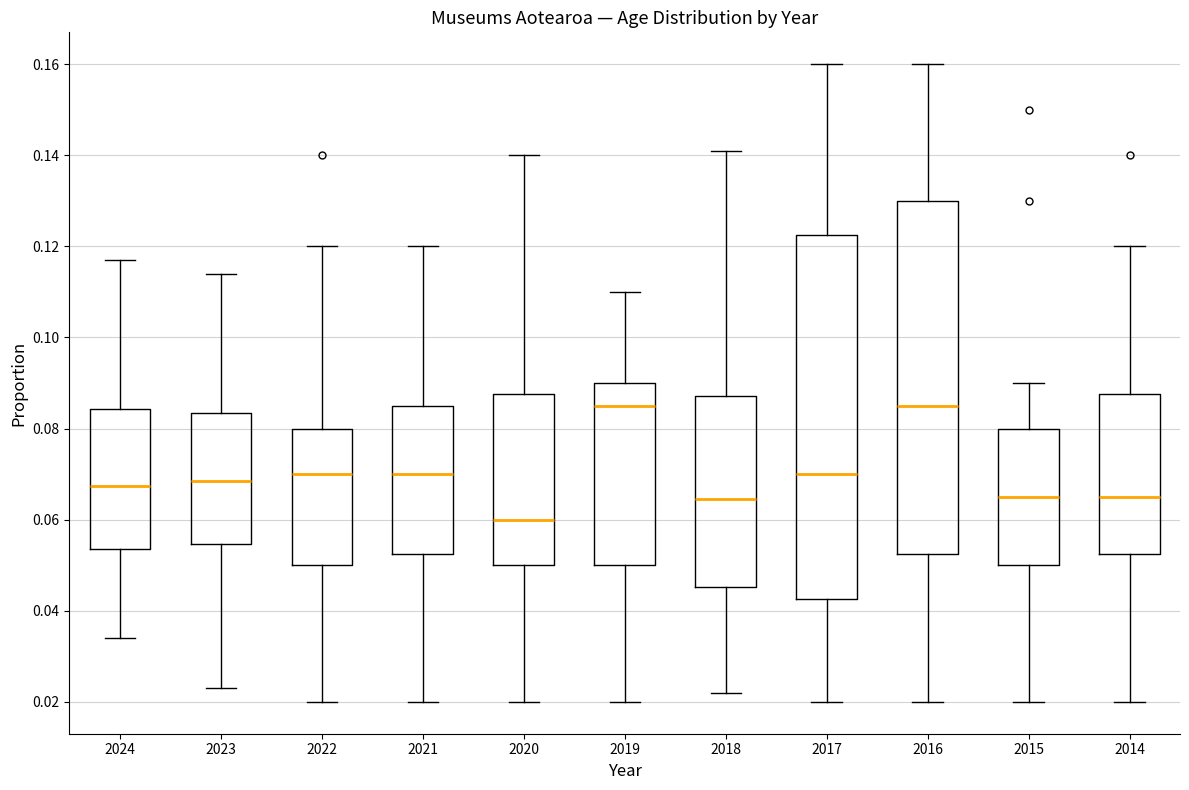

Which box is the tallest, from its lower edge to its upper edge?

2017